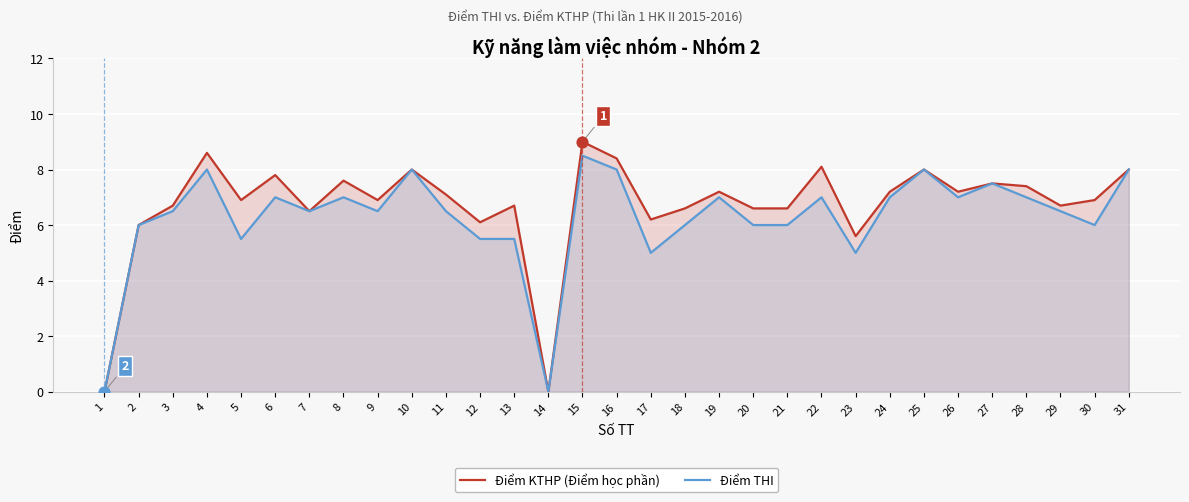

What is the total value across all series at 12?

11.6